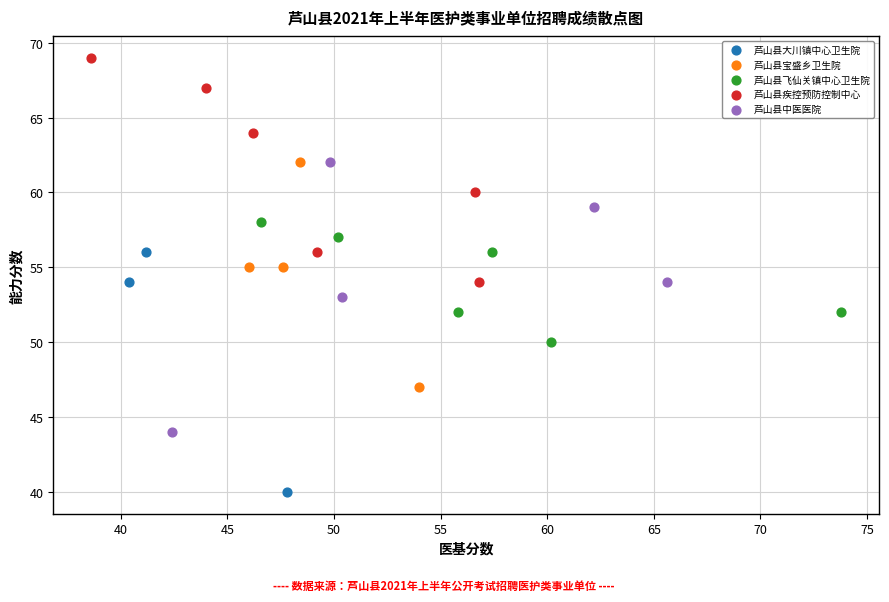

Which series has the widest spread of Y values?

芦山县中医医院